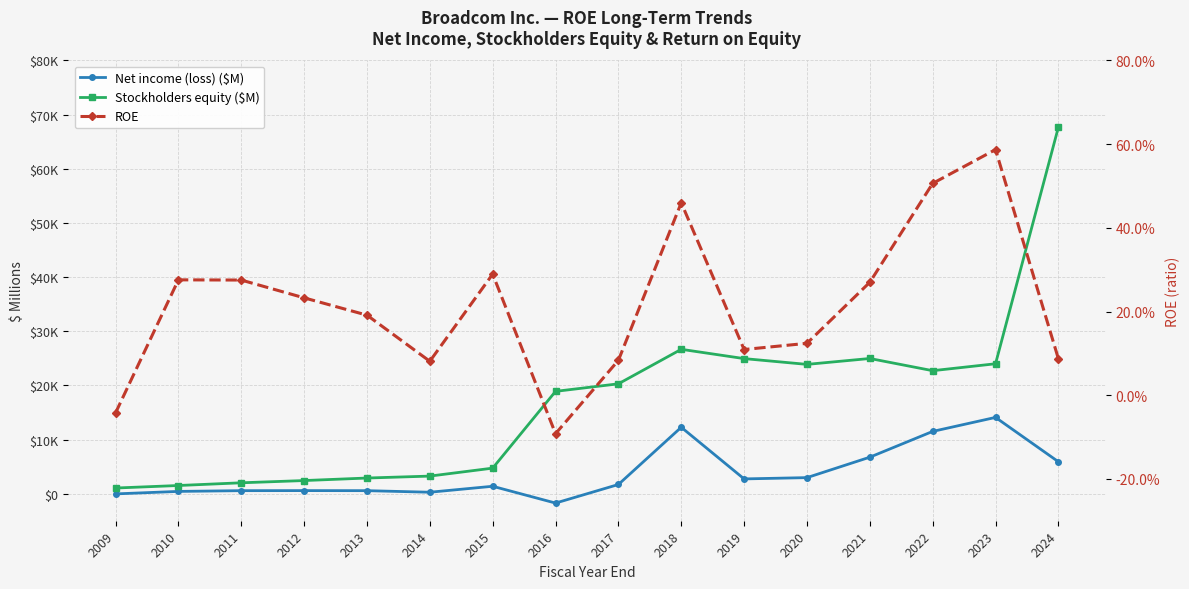

How many lines are shown in the chart?

3